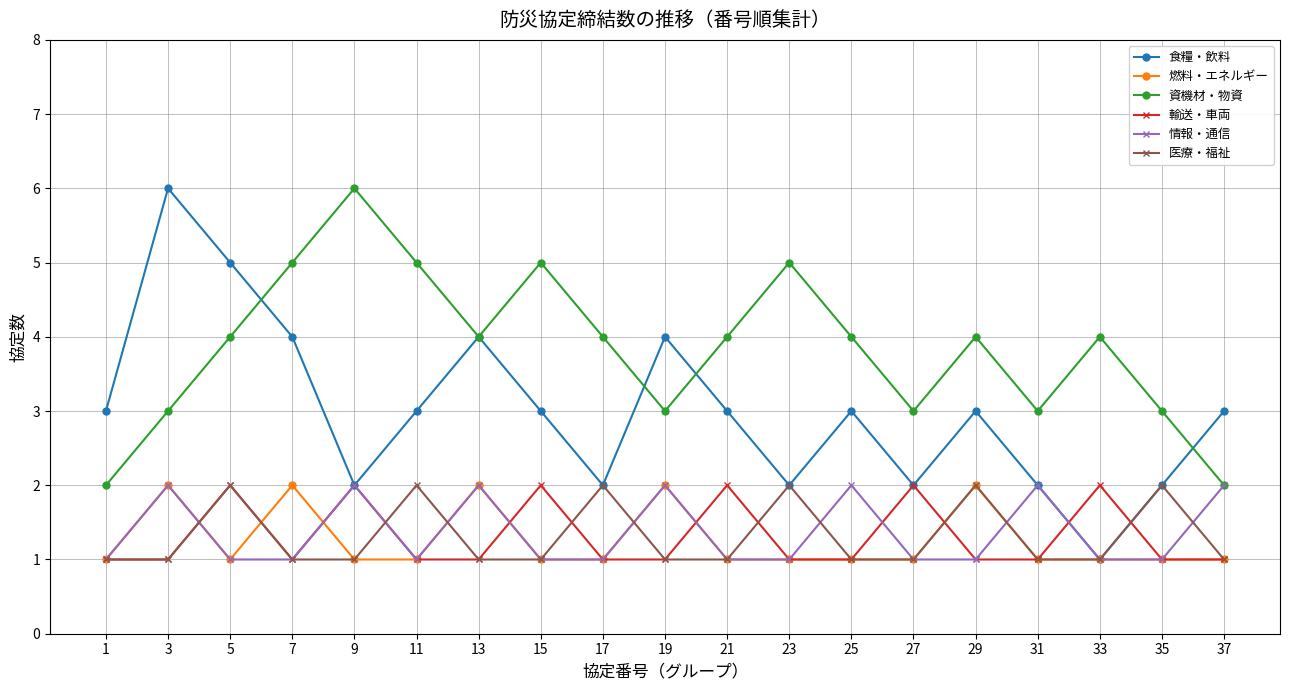

How many 資機材・物資 values are between 3 and 5?

16